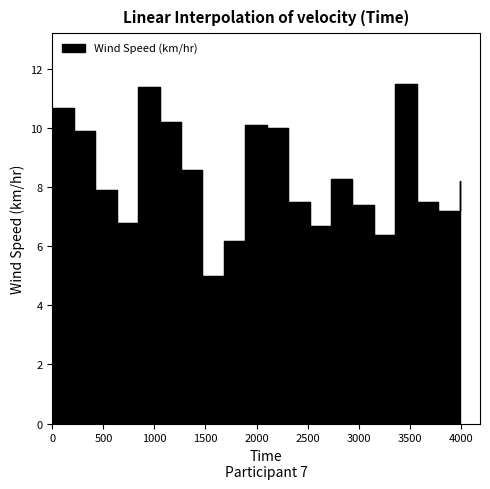

Is this an area chart (filled region under the line)?

No